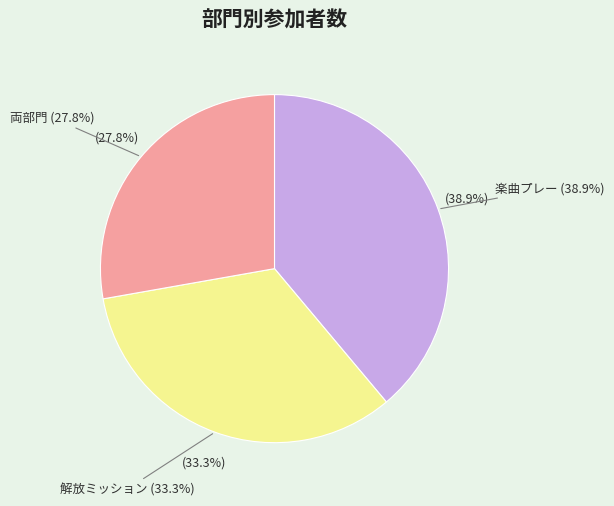

What is the change in value from 解放ミッション to 両部門?

-1